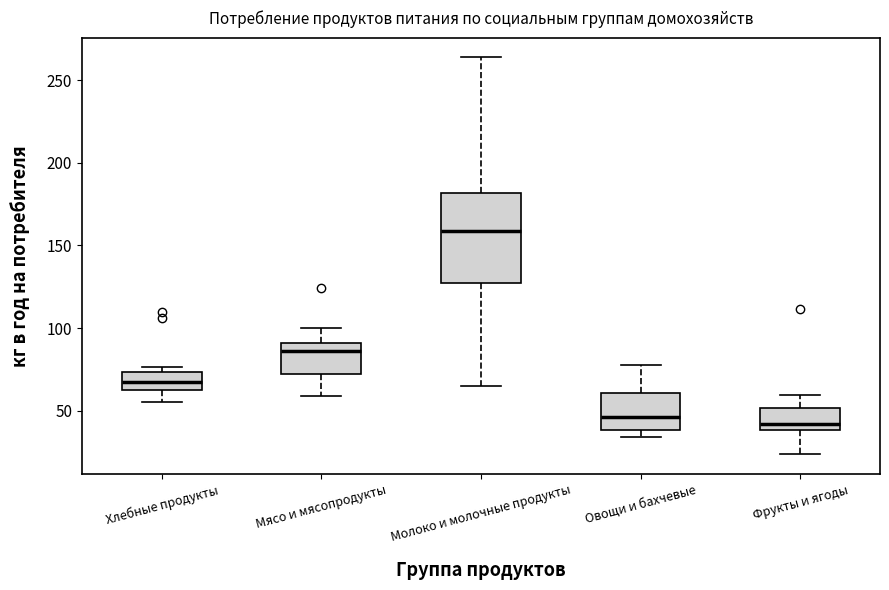

Where does the median line of the box for Мясо и мясопродукты sit on the y-axis? The values are not printed on the chart, so give them approximately, as read against the axis.

85